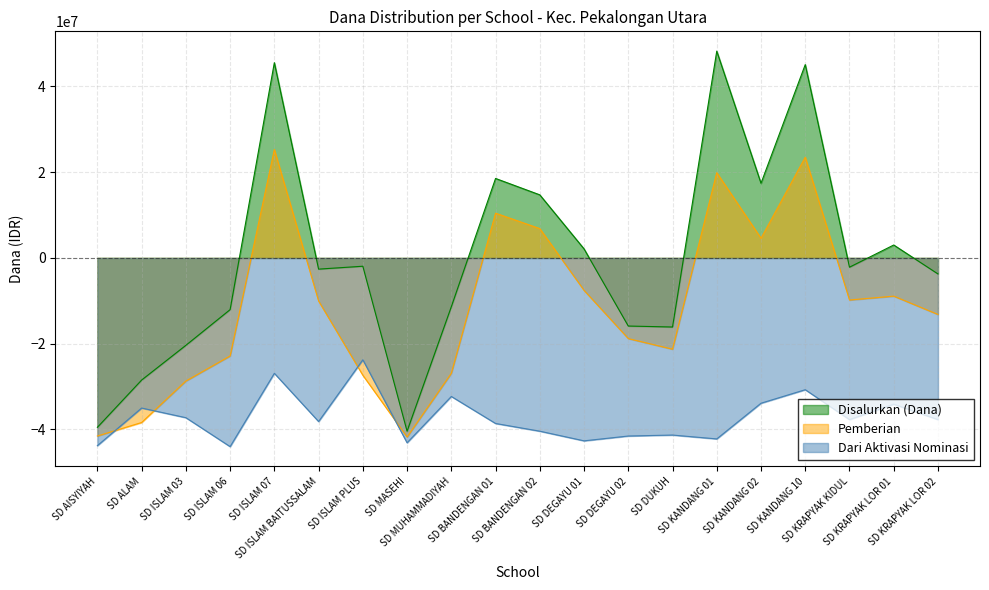

At SD MASEHI, list the series in order from largest to smallest.

Disalurkan (Dana), Pemberian, Dari Aktivasi Nominasi